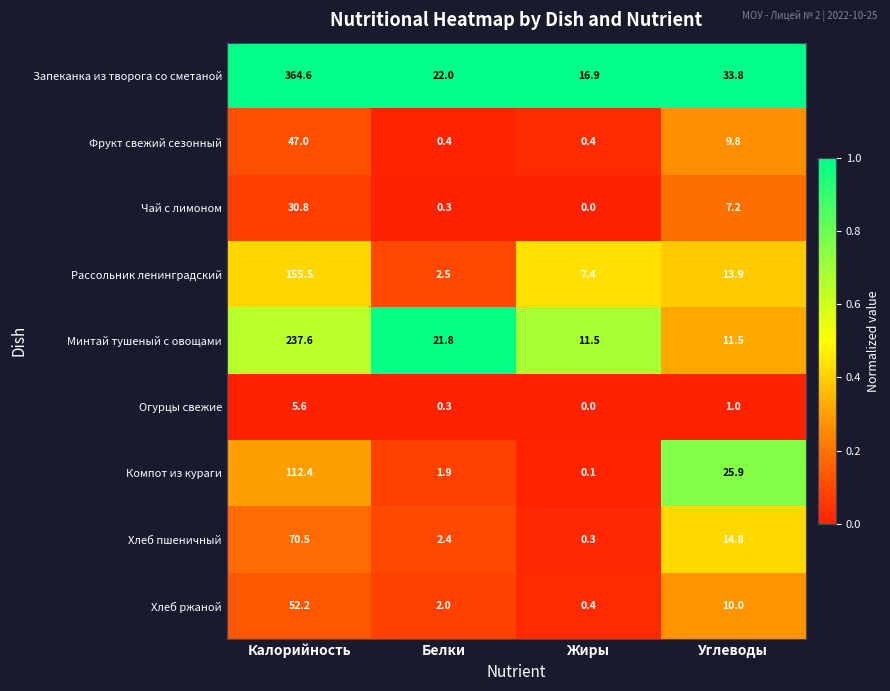

What is the spread (max minus min) of values at Белки?

21.7